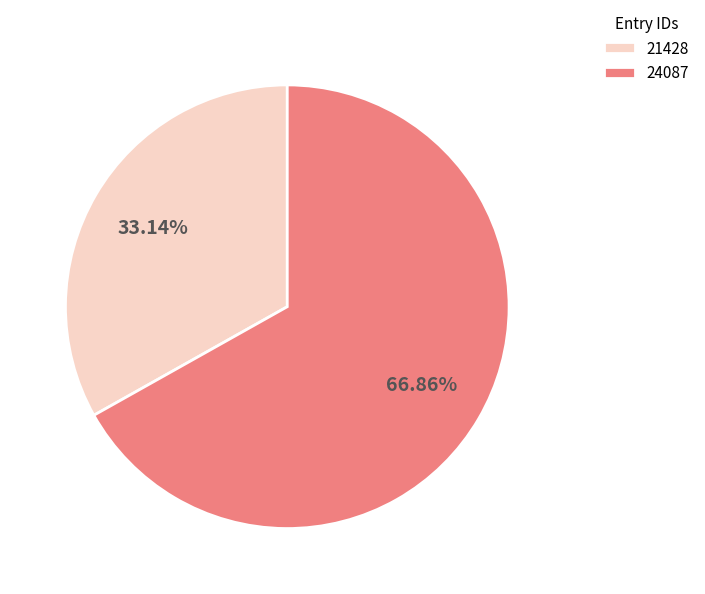

What is the largest slice in the pie chart?

24087